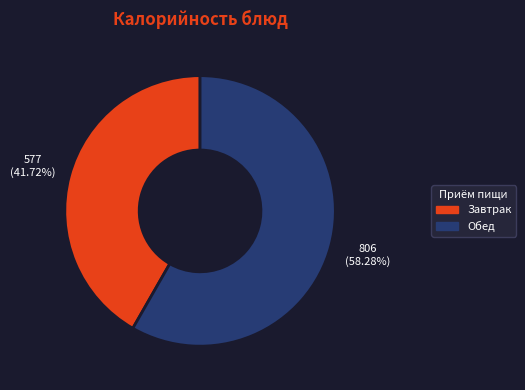

Is there a majority slice in this chart?

Yes